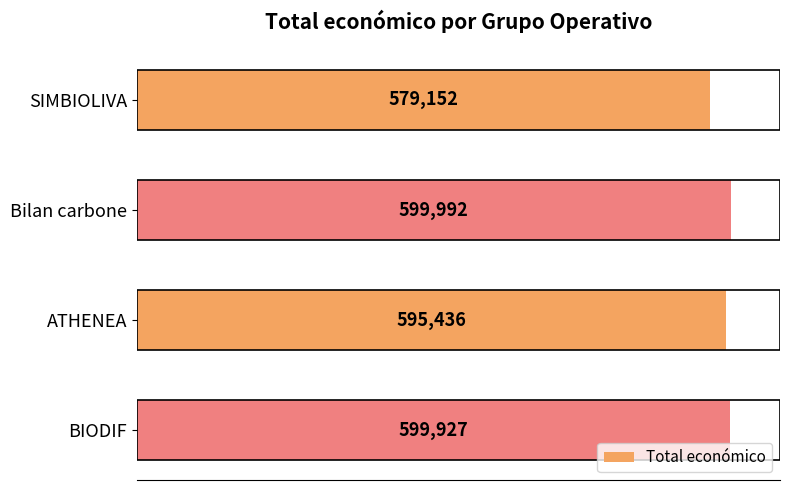

Is it true that the value at ATHENEA is 188912?

False